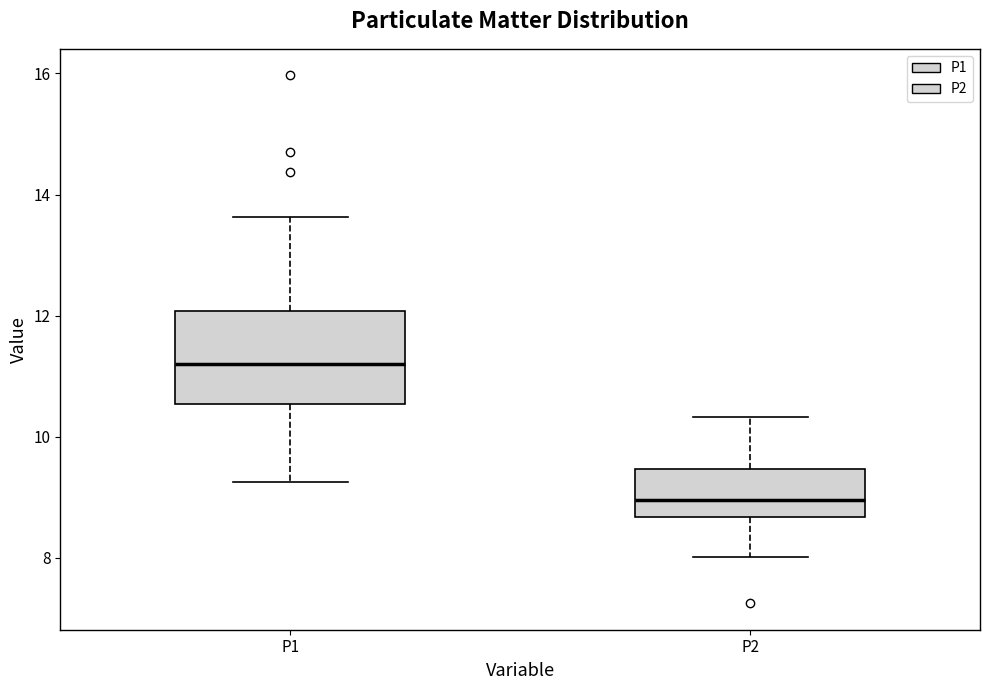

Reading left to right, read every box against the y-axis: the position of its median line, the range the box covers, and the ends of its whiskers. The values are not printed on the chart, so give them approximately, as read against the axis.

P1: median 11.2, box 10.6 to 12.0, whiskers 9.2 to 13.6
P2: median 9.0, box 8.6 to 9.4, whiskers 8.0 to 10.4